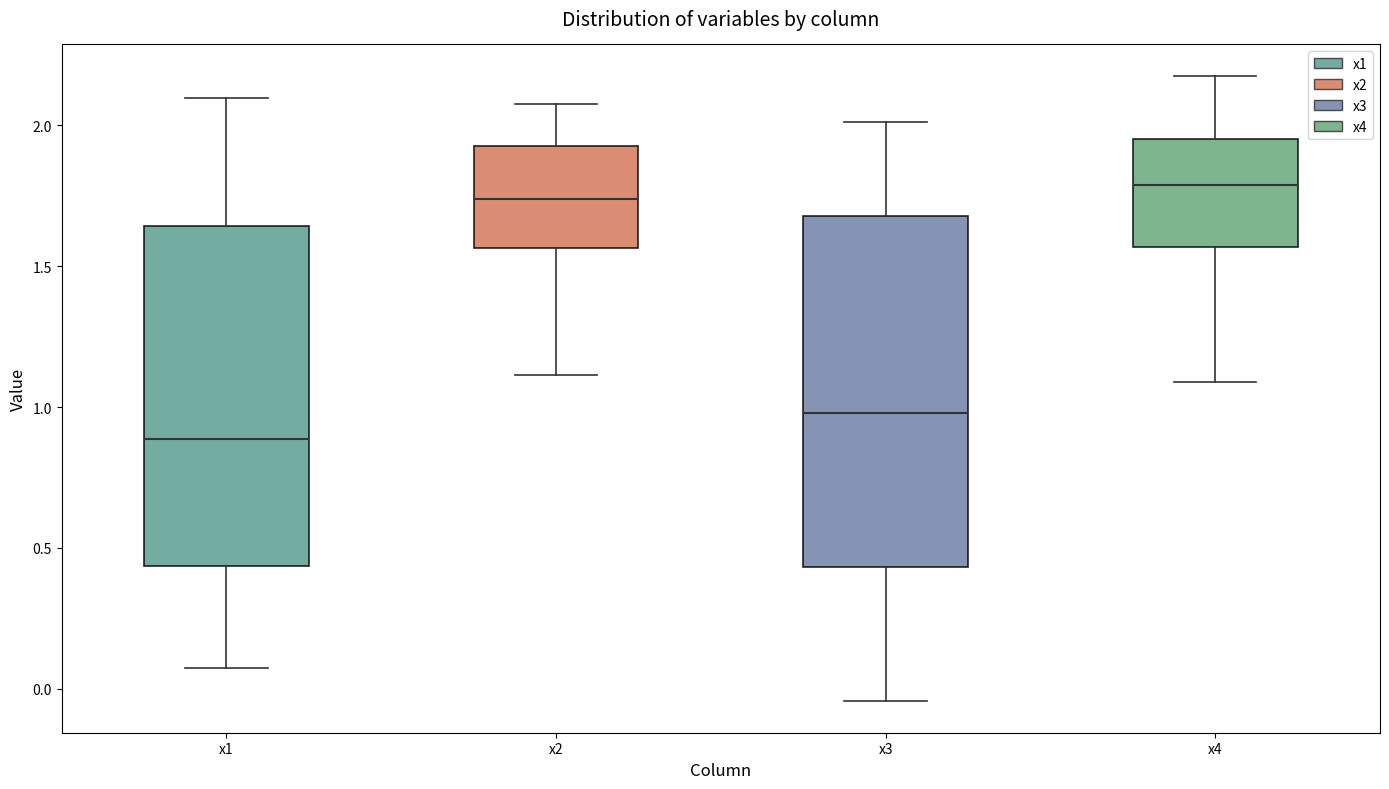

Where does the lower whisker of the box for x1 end on the y-axis? The values are not printed on the chart, so give them approximately, as read against the axis.

0.05